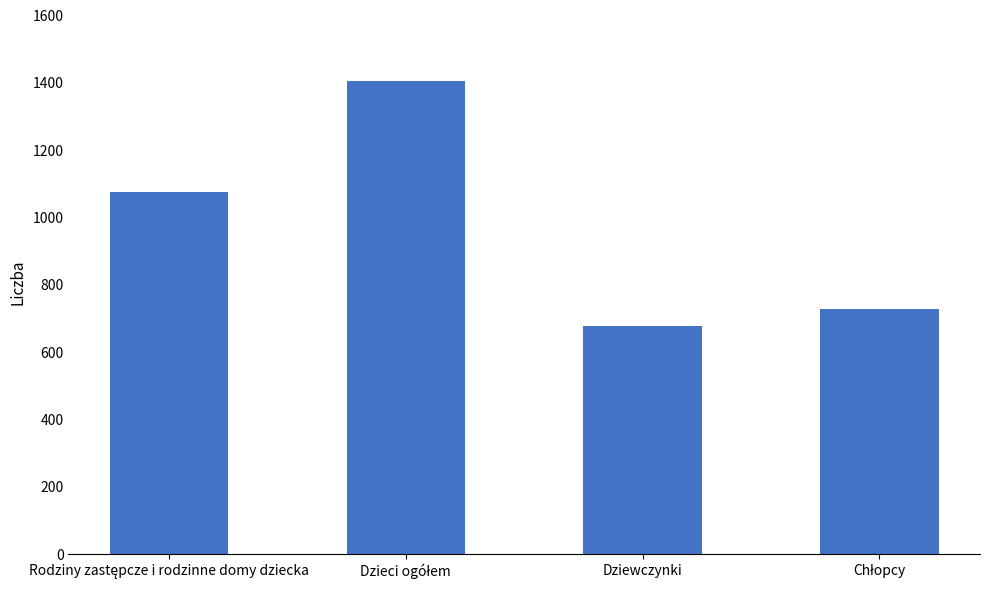

What is the minimum value shown in the chart?

678